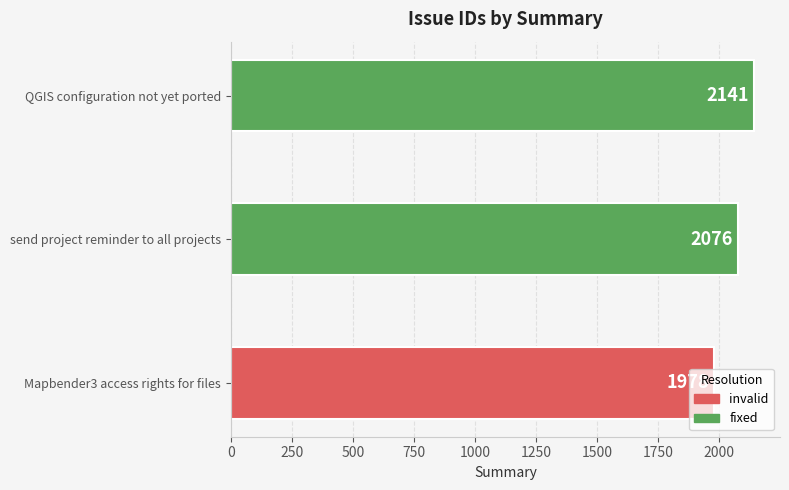

True or false: the data shows 3596 at send project reminder to all projects.

False